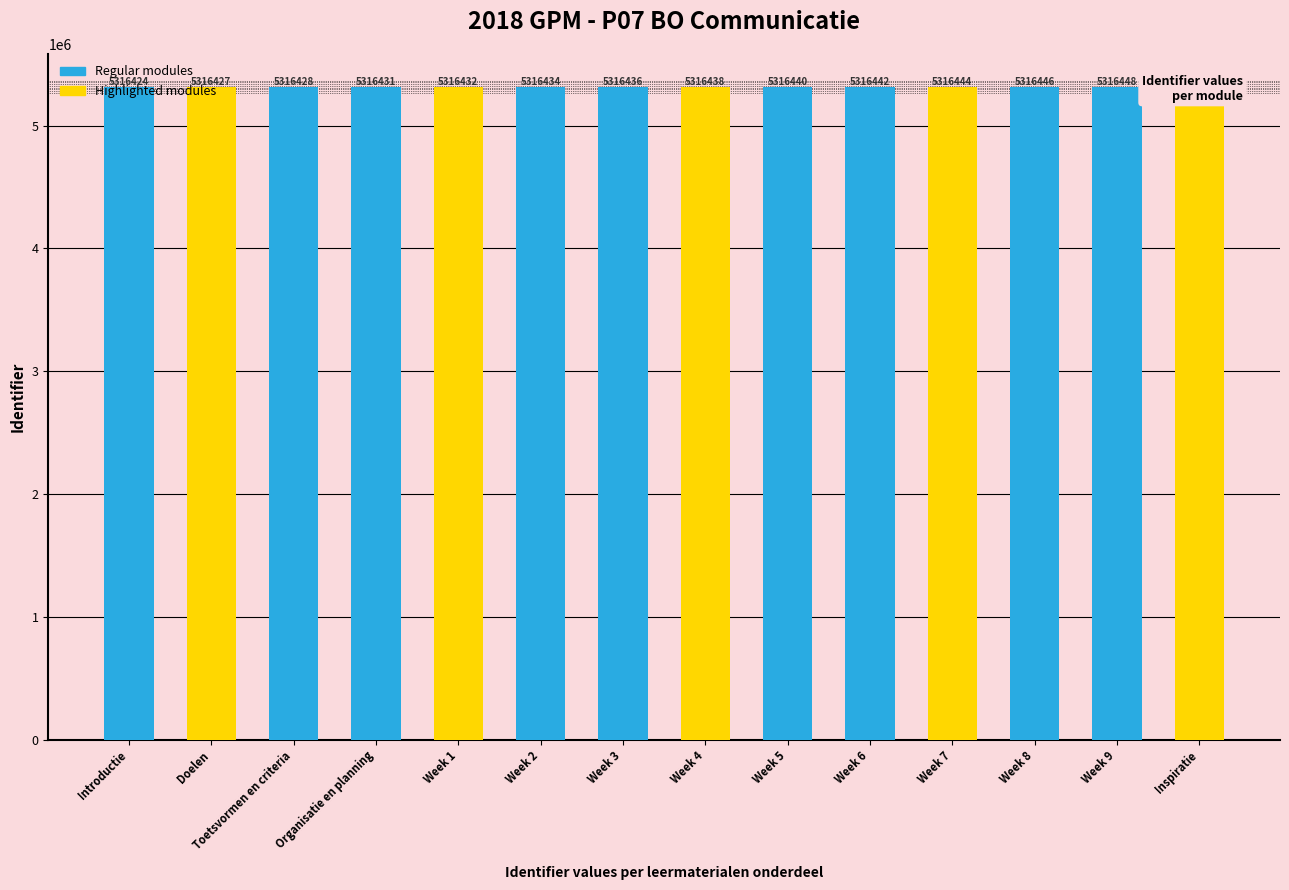

What position from the left is Introductie?

1